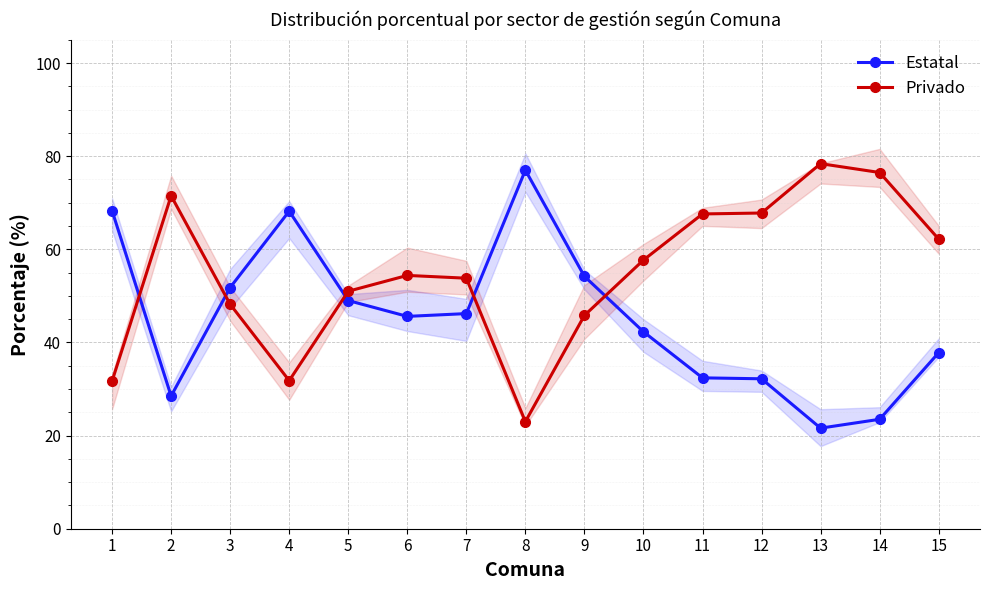

Where does the Privado series first go above 54?

2